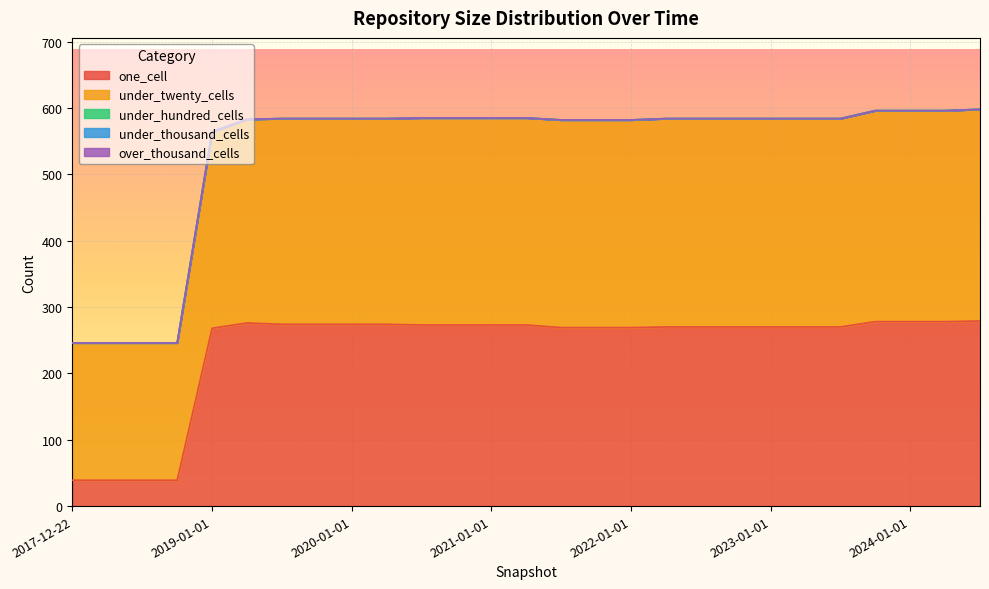

True or false: under_twenty_cells and under_hundred_cells intersect in this chart.

False